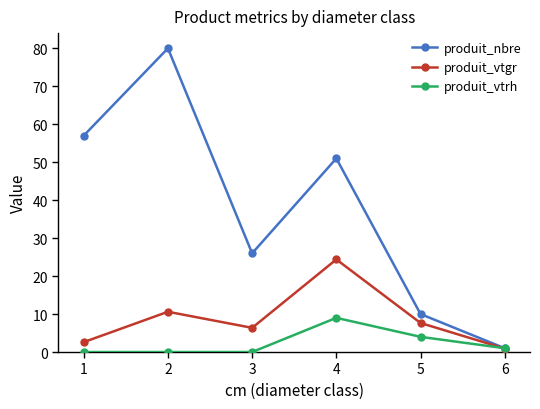

The value of produit_nbre at 6 is 1.0. True or false?

True